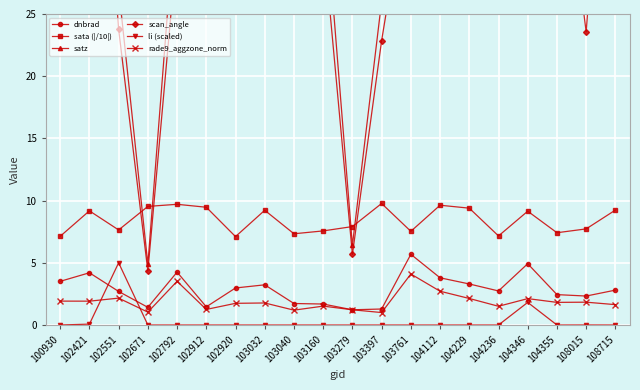

Is it true that scan_angle equals 31.1 at 103160?

True